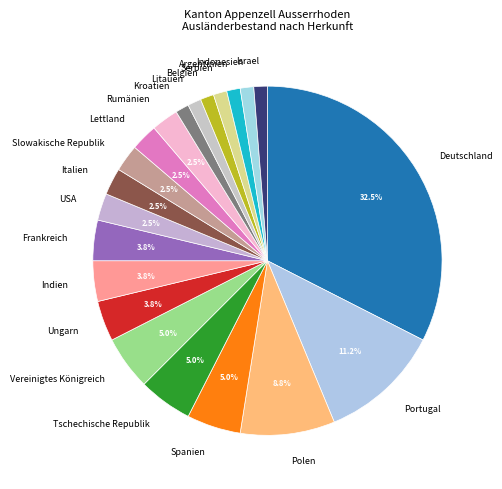

How many slices are in this pie chart?

21